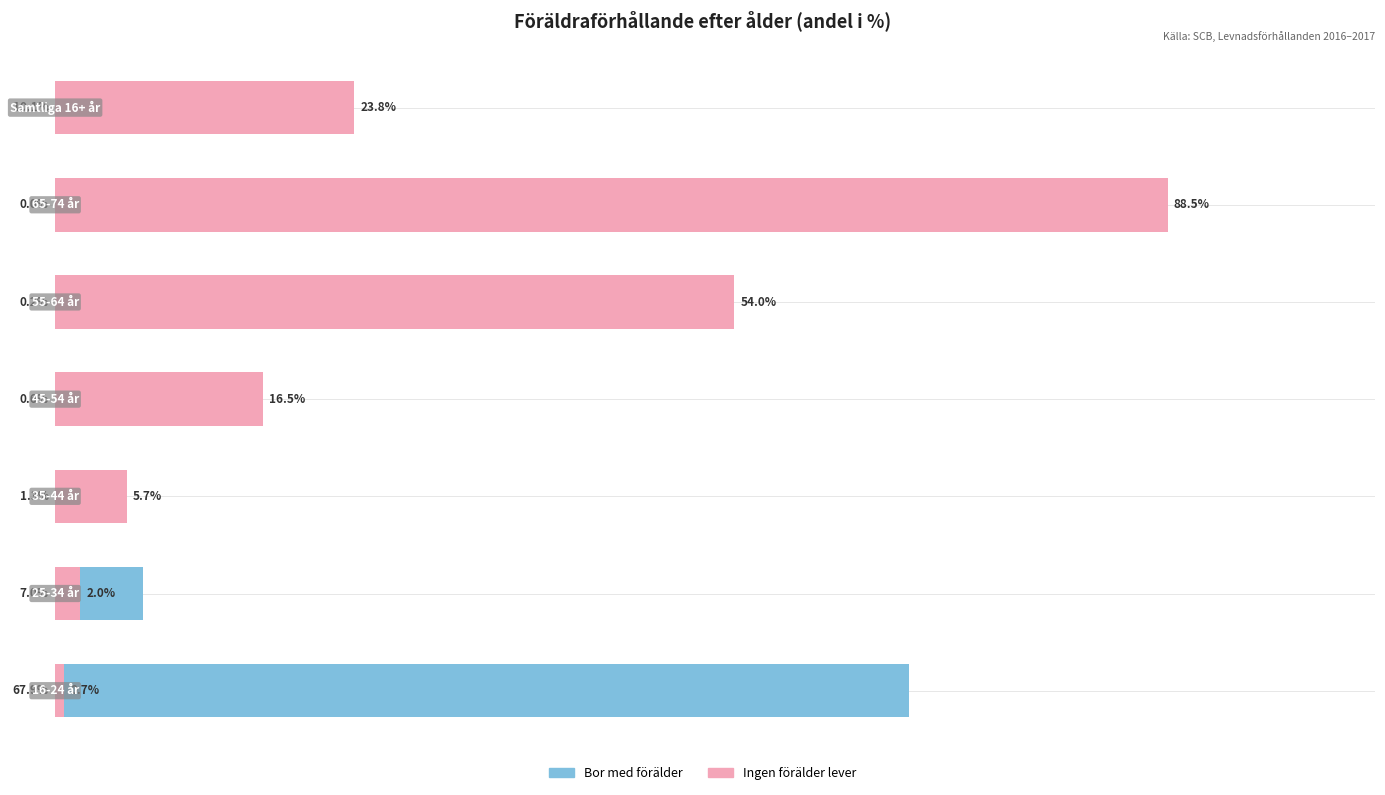

How many values in Bor med förälder are above zero?

6